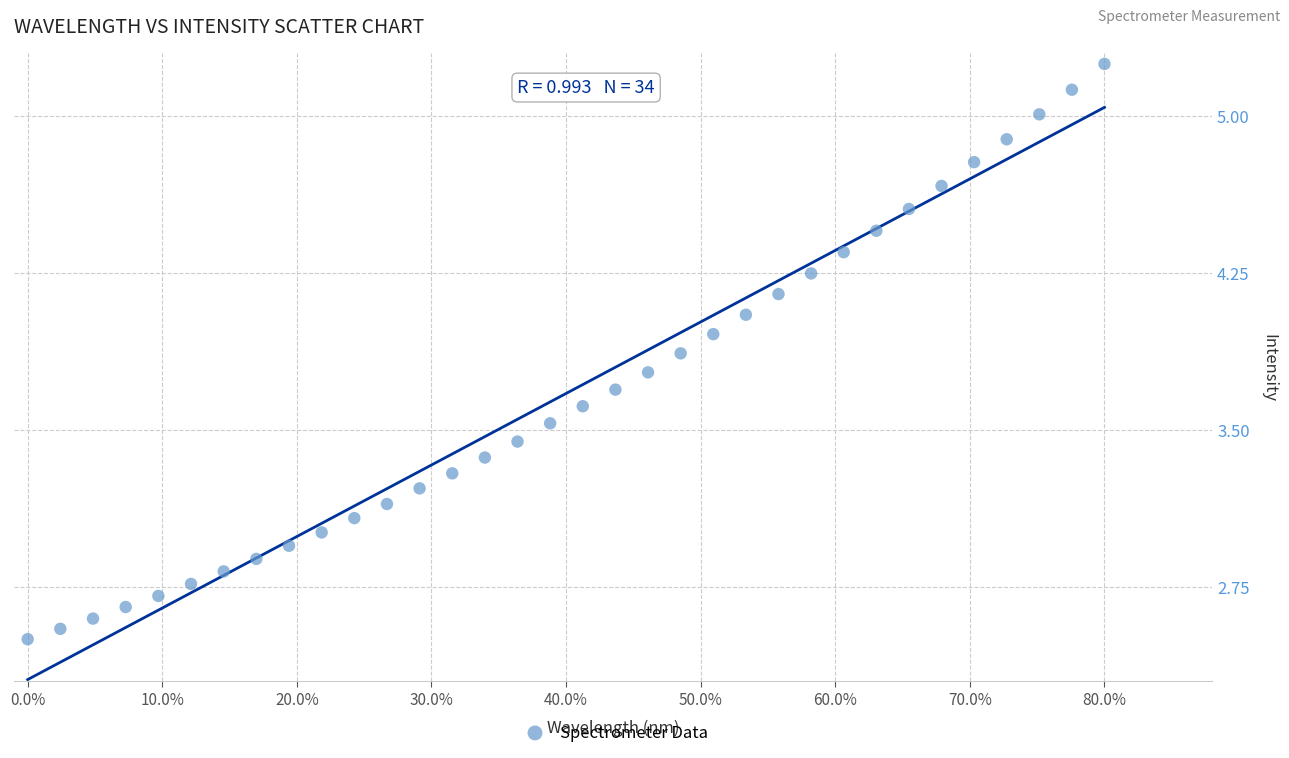

How many points are shown in the scatter plot?

34